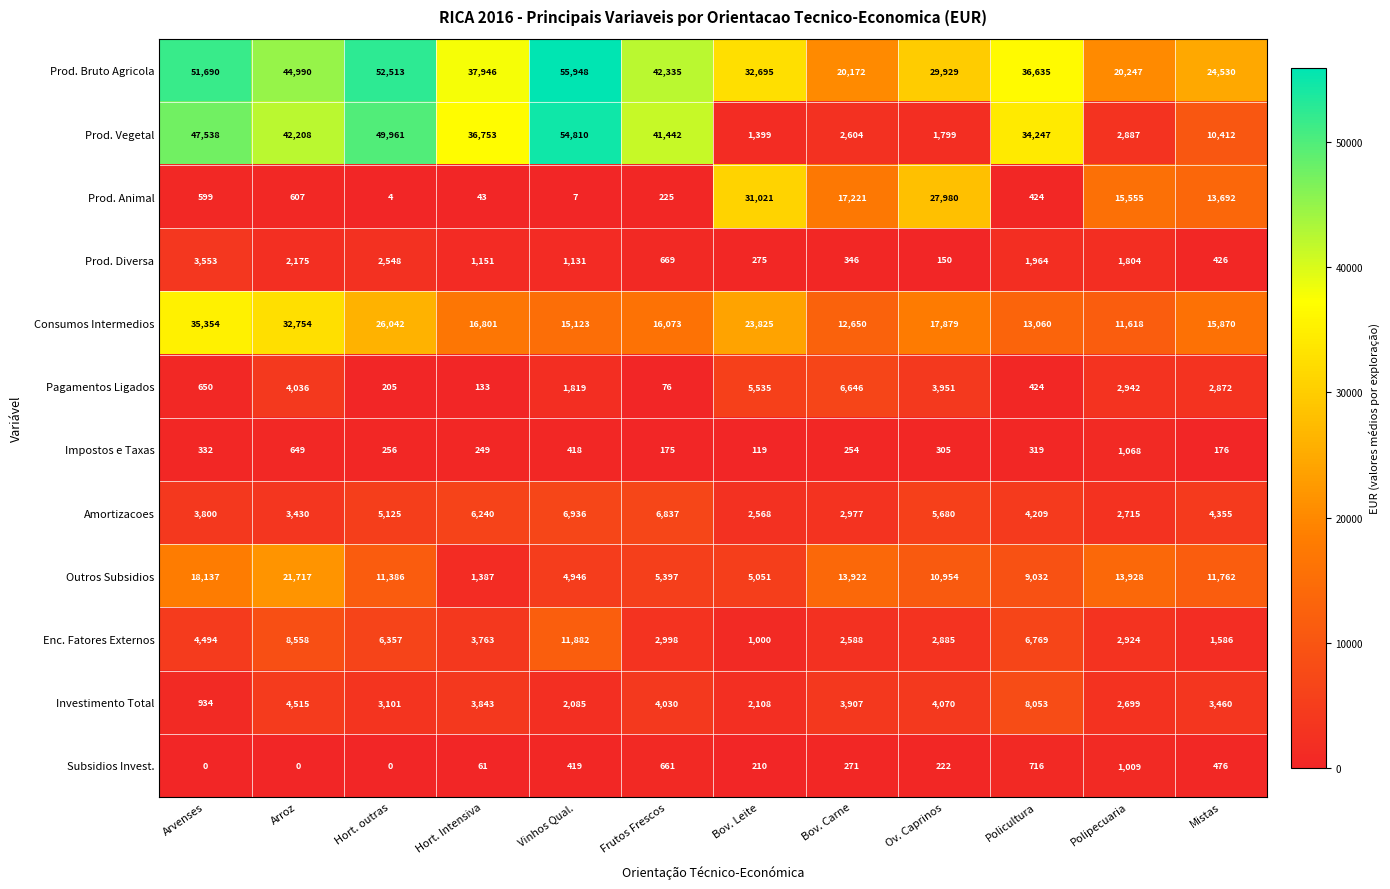

Which series has the widest spread of values?

Prod. Vegetal